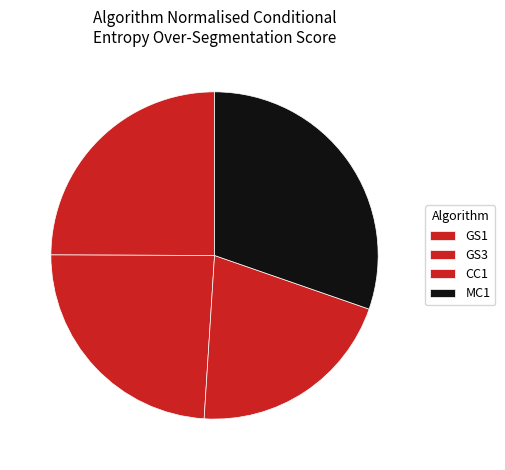

Is the sum of MC1 and GS1 greater than half?

Yes